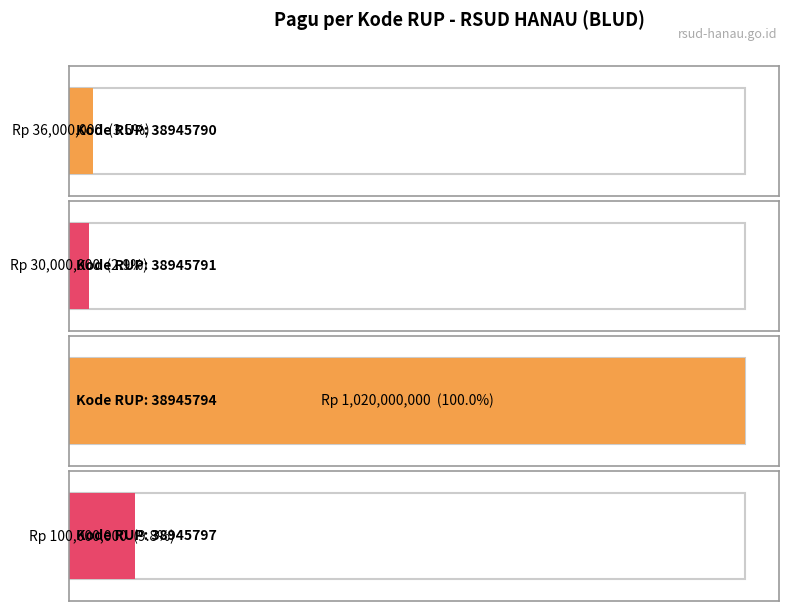

The value at 38945794 is 1020000000. True or false?

True